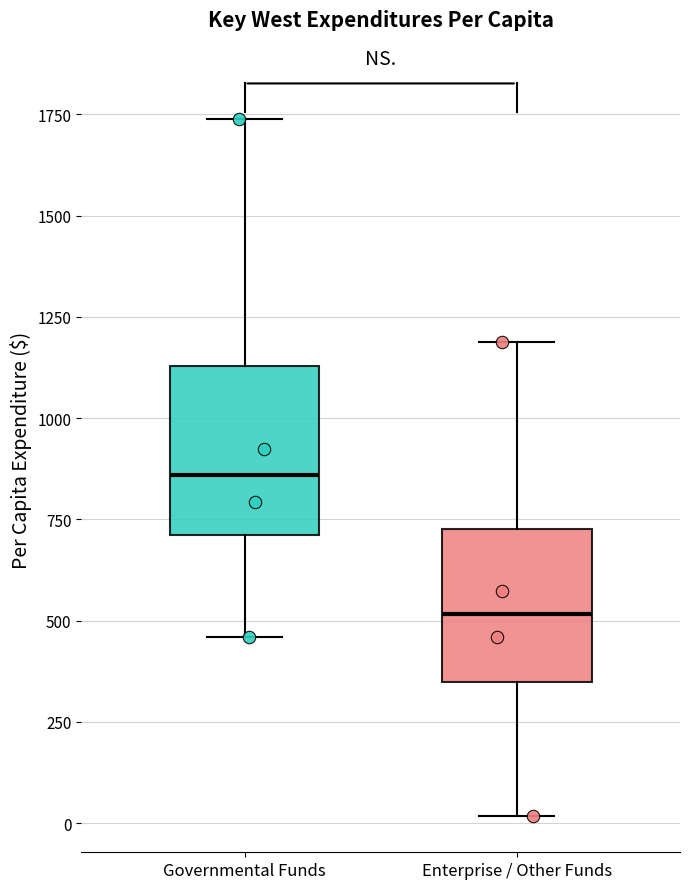

Which box has the lowest median line?

Enterprise / Other Funds